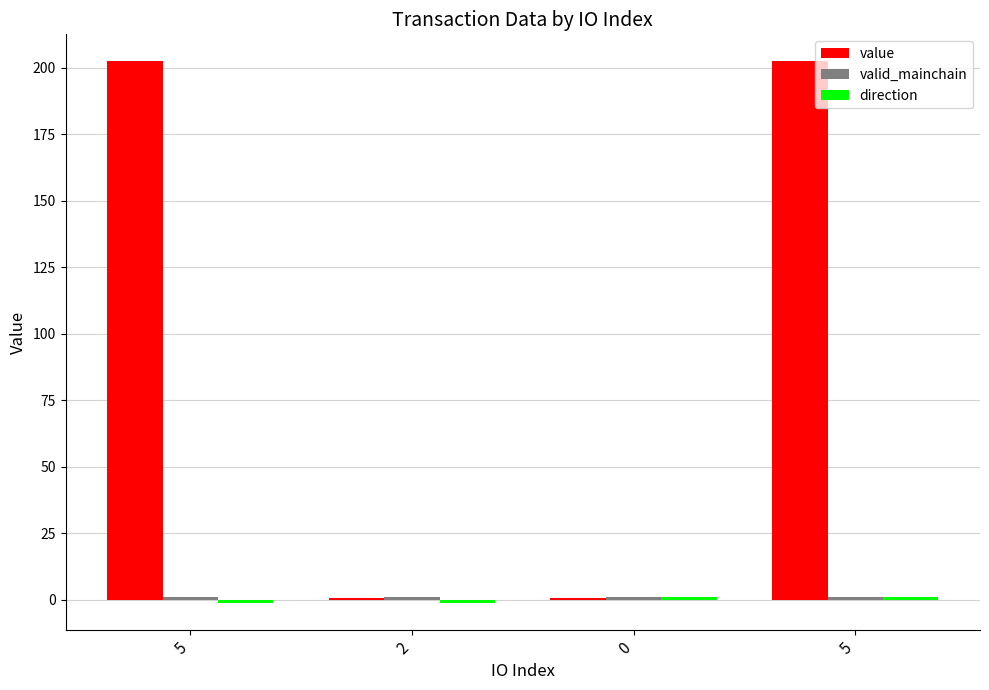

How many series are shown in this chart?

3